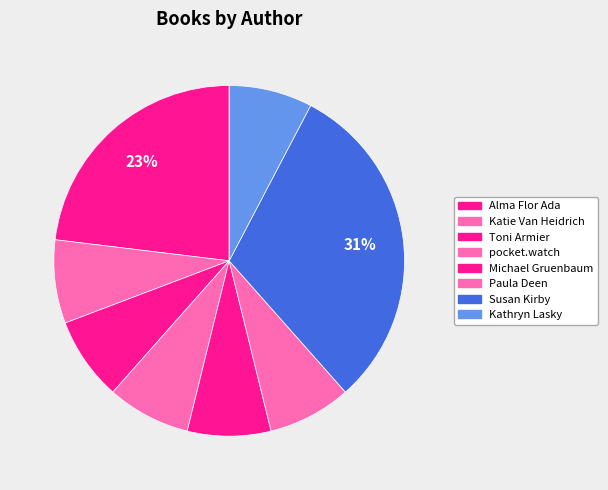

How many segments does this pie chart have?

8